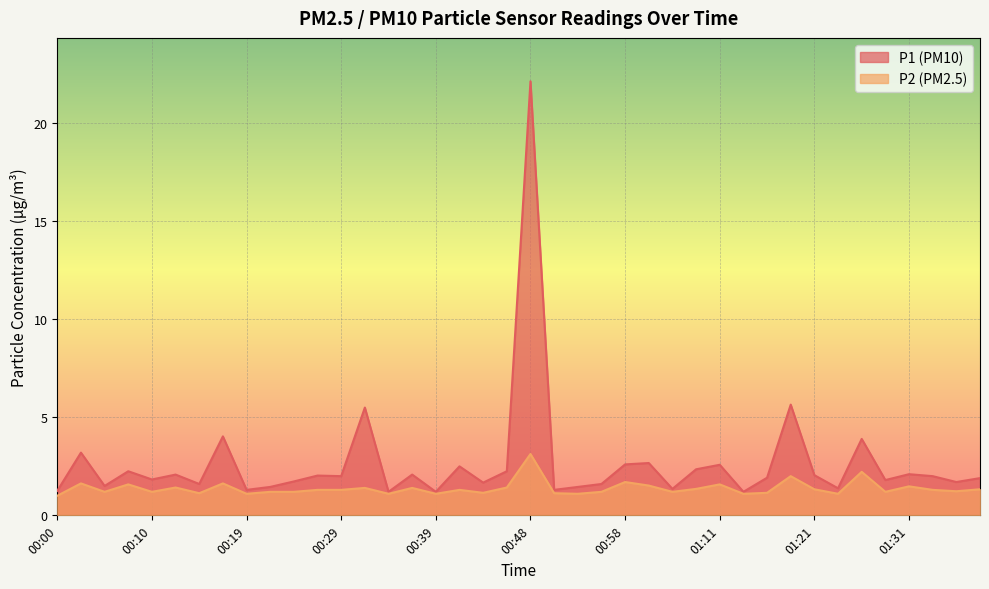

What is the difference between the second highest and minimum values in the P2 series?

1.2